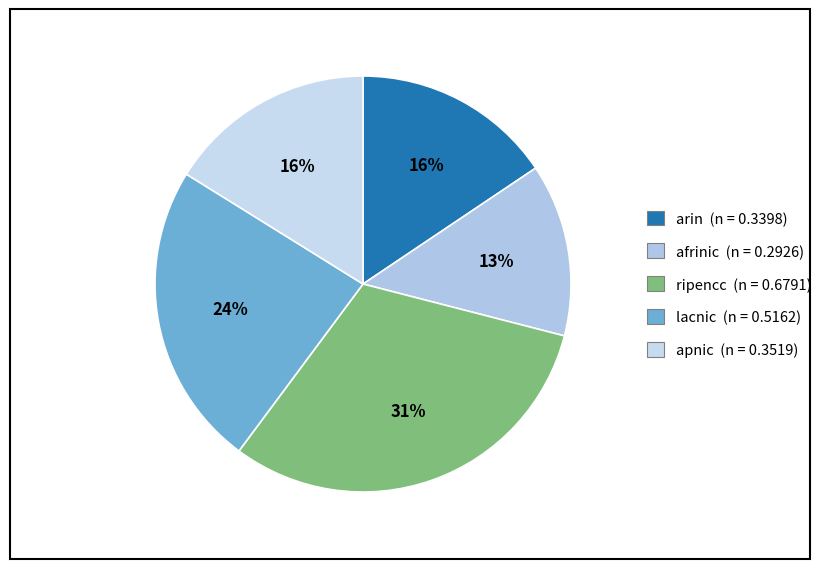

How many segments does this pie chart have?

5